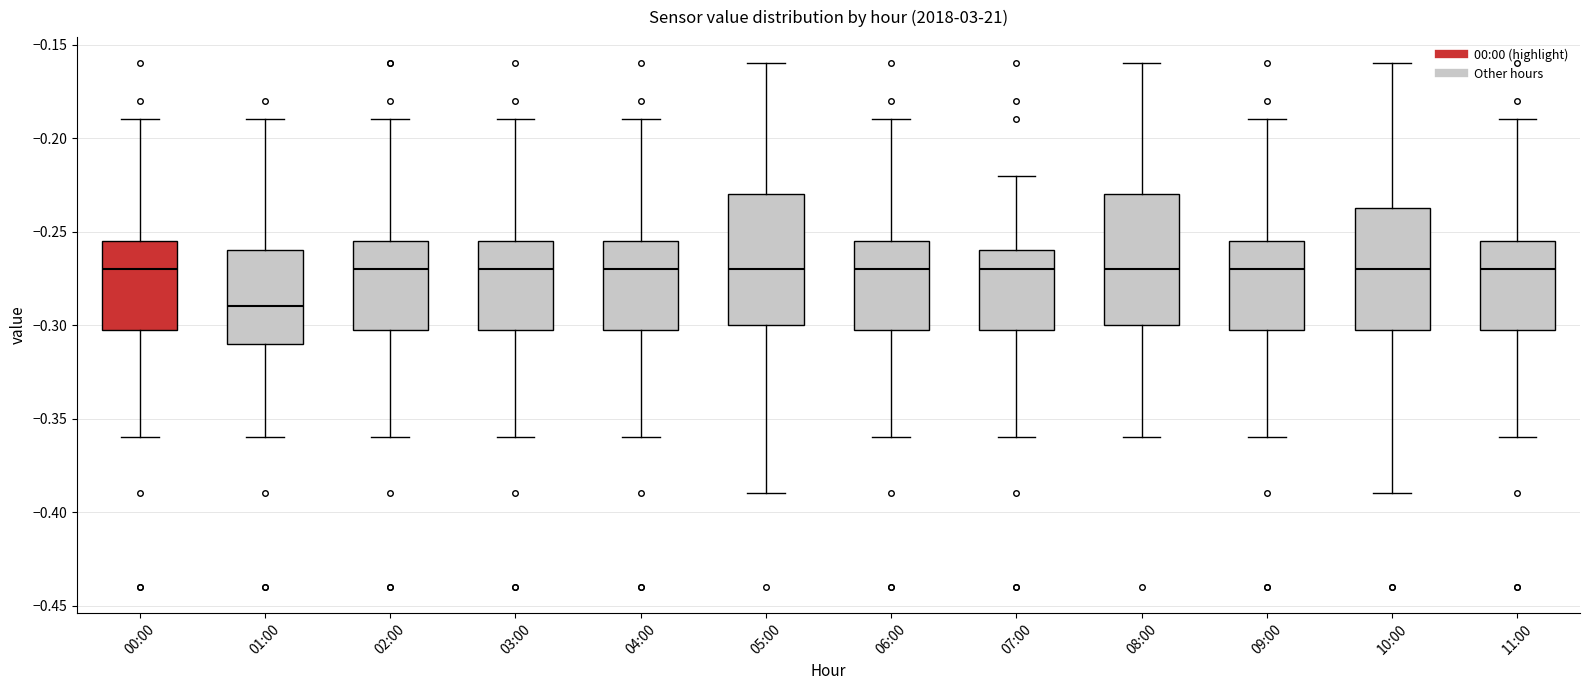

Reading left to right, transcribe this box plot: for each box, give where its median line is, the range the box spans, and where its two whiskers end, as read against the y-axis. The values are not printed on the chart, so give them approximately, as read against the axis.

00:00: median -0.270, box -0.300 to -0.255, whiskers -0.360 to -0.190
01:00: median -0.290, box -0.310 to -0.260, whiskers -0.360 to -0.190
02:00: median -0.270, box -0.300 to -0.255, whiskers -0.360 to -0.190
03:00: median -0.270, box -0.300 to -0.255, whiskers -0.360 to -0.190
04:00: median -0.270, box -0.300 to -0.255, whiskers -0.360 to -0.190
05:00: median -0.270, box -0.300 to -0.230, whiskers -0.390 to -0.160
06:00: median -0.270, box -0.300 to -0.255, whiskers -0.360 to -0.190
07:00: median -0.270, box -0.300 to -0.260, whiskers -0.360 to -0.220
08:00: median -0.270, box -0.300 to -0.230, whiskers -0.360 to -0.160
09:00: median -0.270, box -0.300 to -0.255, whiskers -0.360 to -0.190
10:00: median -0.270, box -0.300 to -0.235, whiskers -0.390 to -0.160
11:00: median -0.270, box -0.300 to -0.255, whiskers -0.360 to -0.190